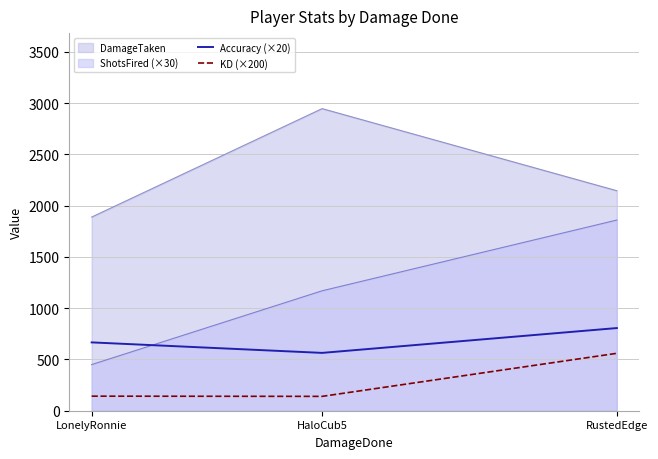

What is the label of the 3rd point from the left?

RustedEdge